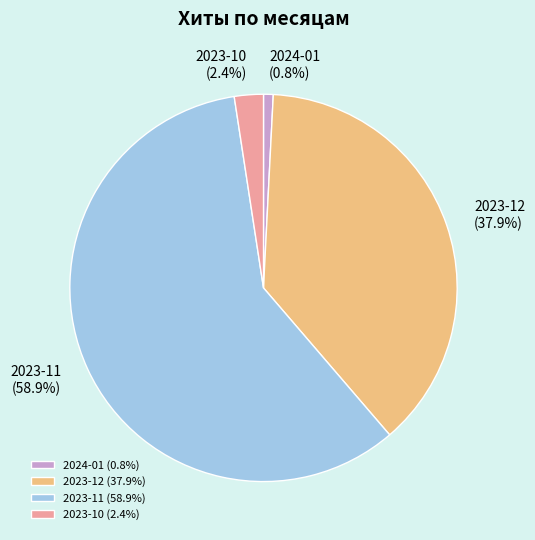

What percentage is NOT represented by 2024-01?

99.2%